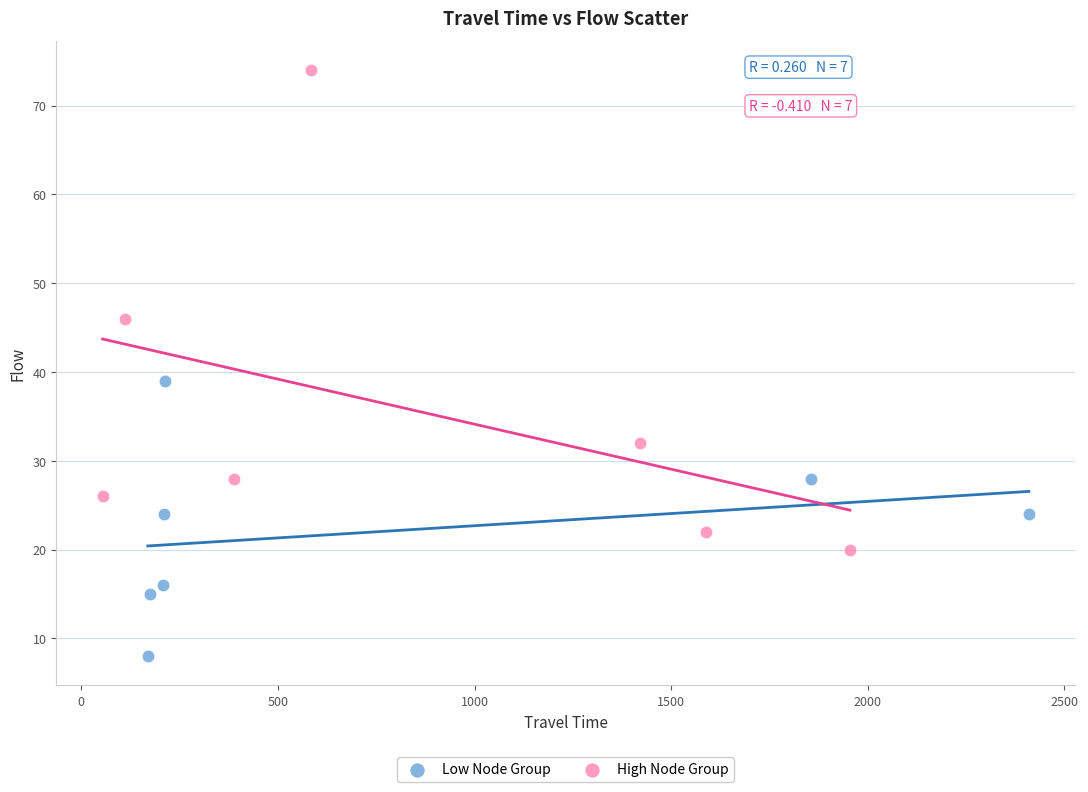

Which series has the largest Y range (max minus min)?

High Node Group